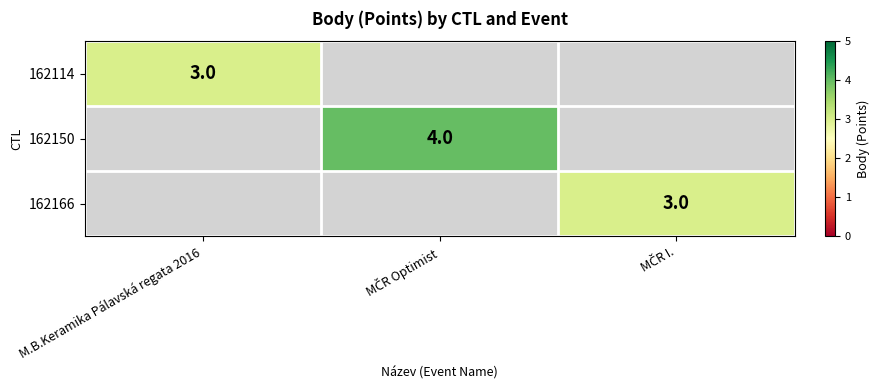

Which label corresponds to the smallest value in the chart?

M.B.Keramika Pálavská regata 2016